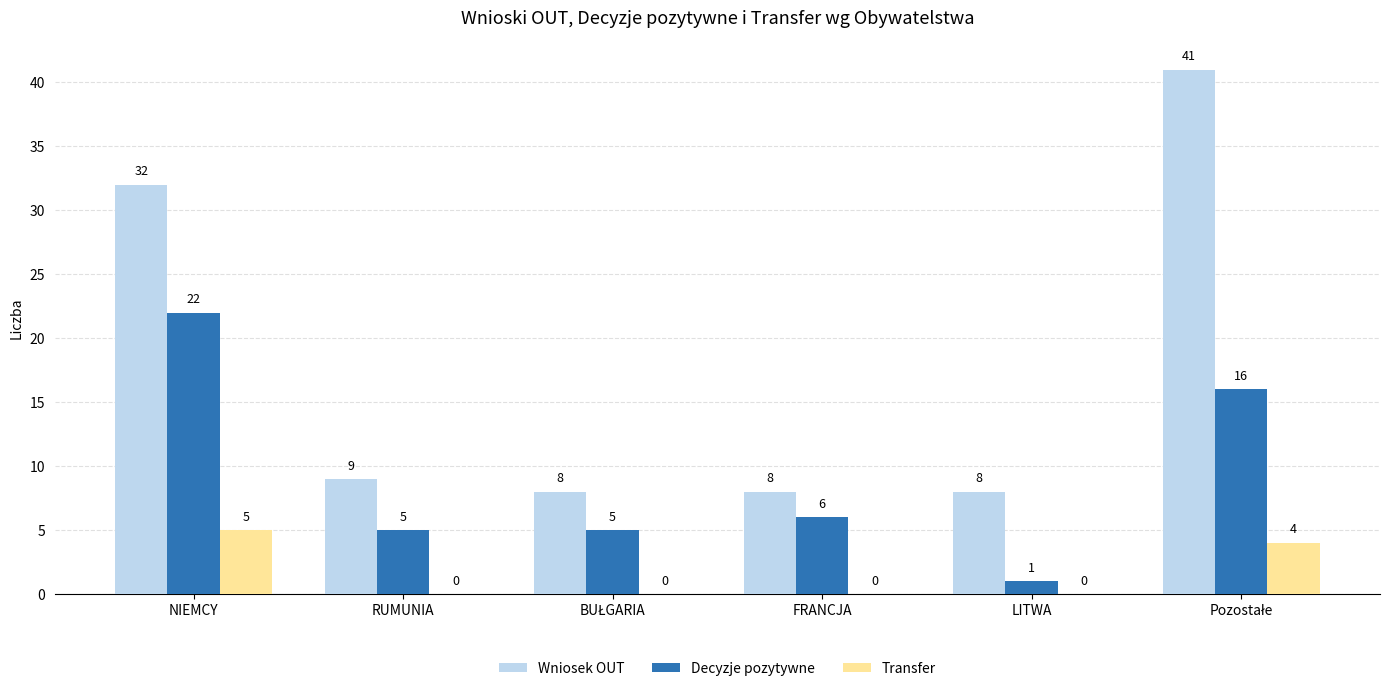

What is the highest value of the Decyzje pozytywne series?

22